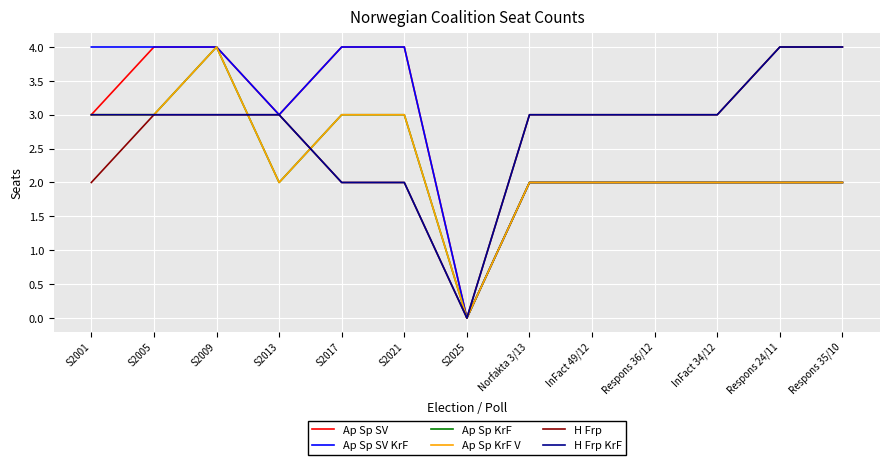

Reading left to right, list all the values displayed in this chart.

Ap Sp SV: 3	4	4	3	4	4	0	2	2	2	2	2	2
Ap Sp SV KrF: 4	4	4	3	4	4	0	2	2	2	2	2	2
Ap Sp KrF: 3	3	4	2	3	3	0	2	2	2	2	2	2
Ap Sp KrF V: 3	3	4	2	3	3	0	2	2	2	2	2	2
H Frp: 2	3	3	3	2	2	0	3	3	3	3	4	4
H Frp KrF: 3	3	3	3	2	2	0	3	3	3	3	4	4